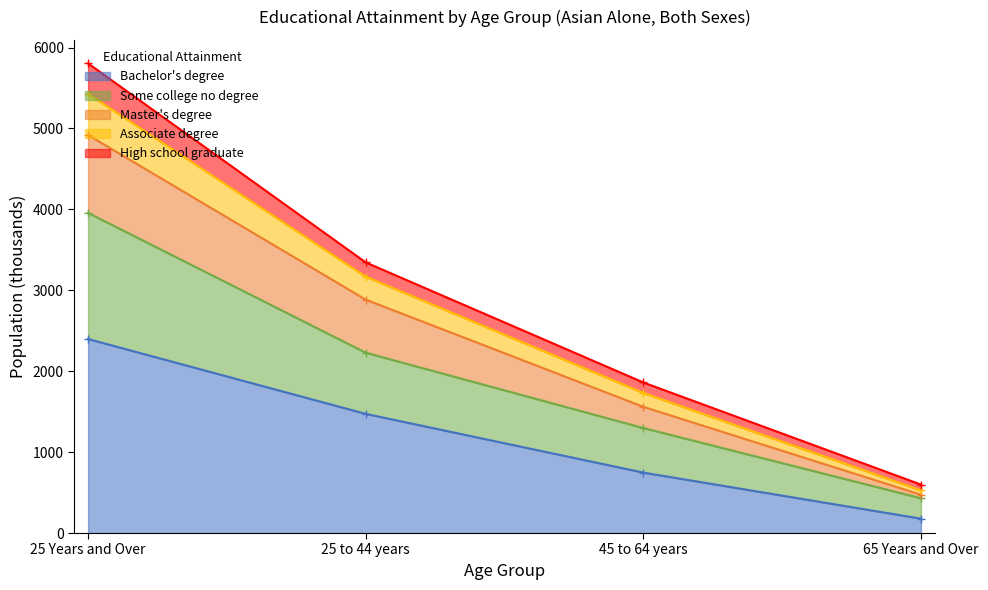

The value of Associate degree at 45 to 64 years is 724. True or false?

False